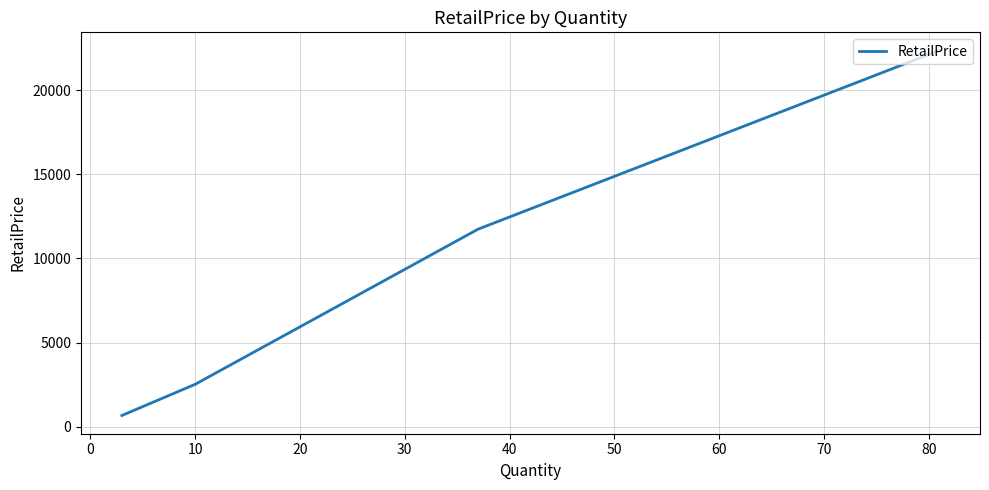

How many lines are shown in the chart?

1